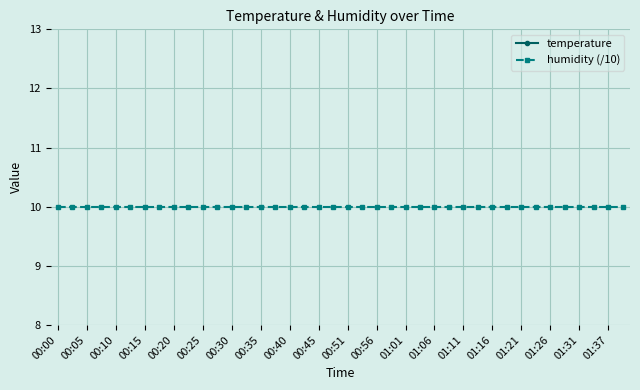

Which label corresponds to the largest value in the chart?

00:00